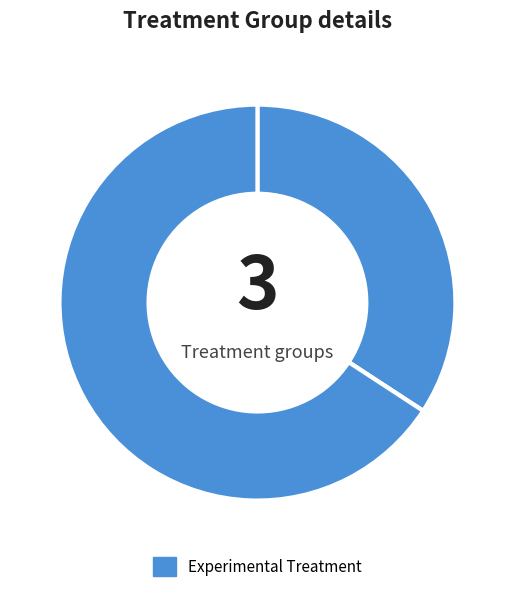

Count the number of slices in the pie.

3